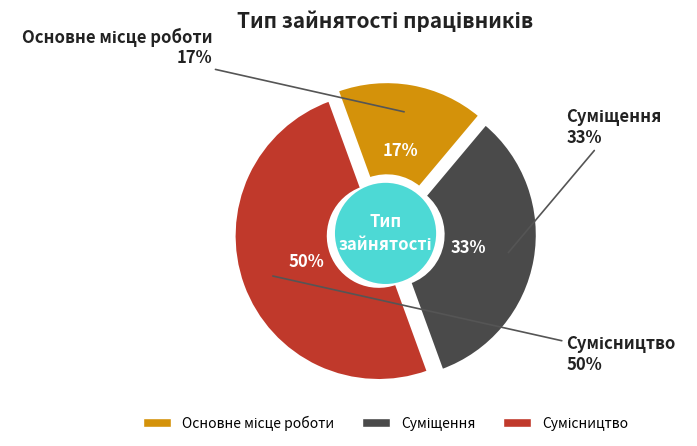

True or false: Основне місце роботи accounts for 17% of the total.

True